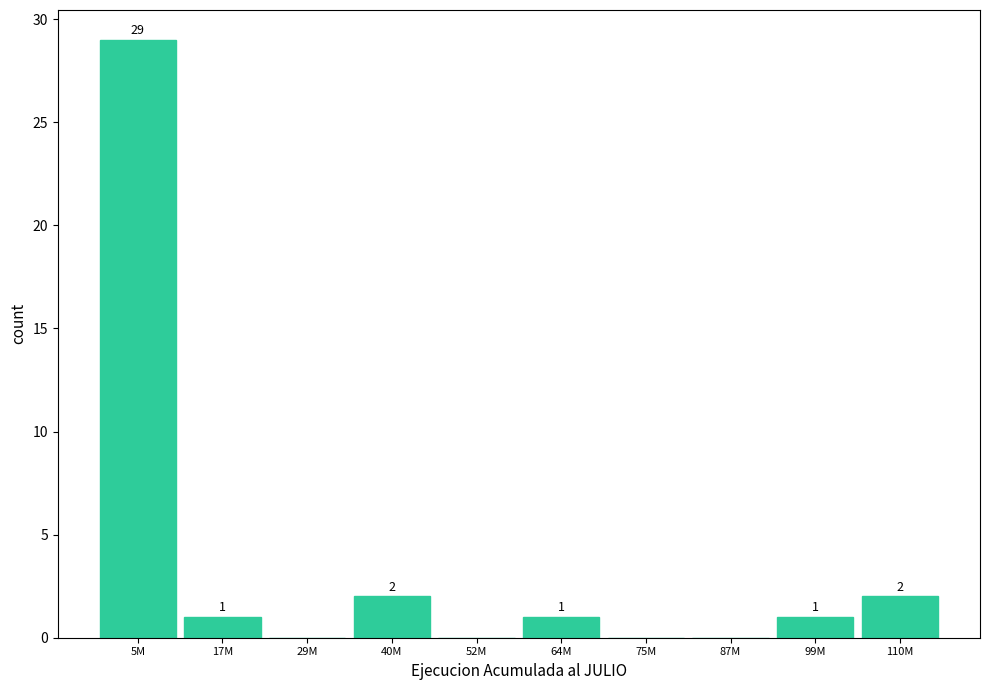

Reading left to right, list all the values displayed in this chart.

5M=29	17M=1	29M=0	40M=2	52M=0	64M=1	75M=0	87M=0	99M=1	110M=2